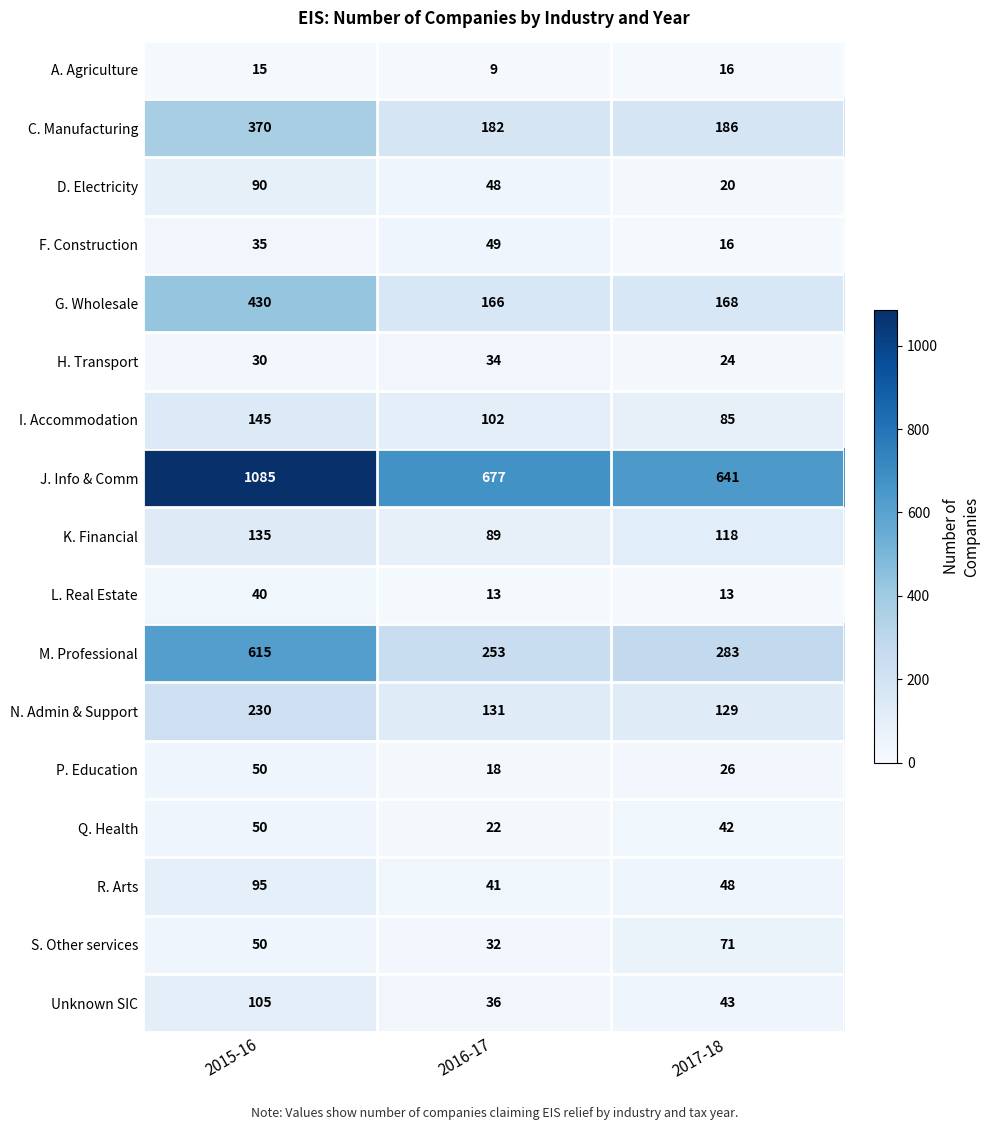

Is it true that M. Professional equals 253 at 2016-17?

True